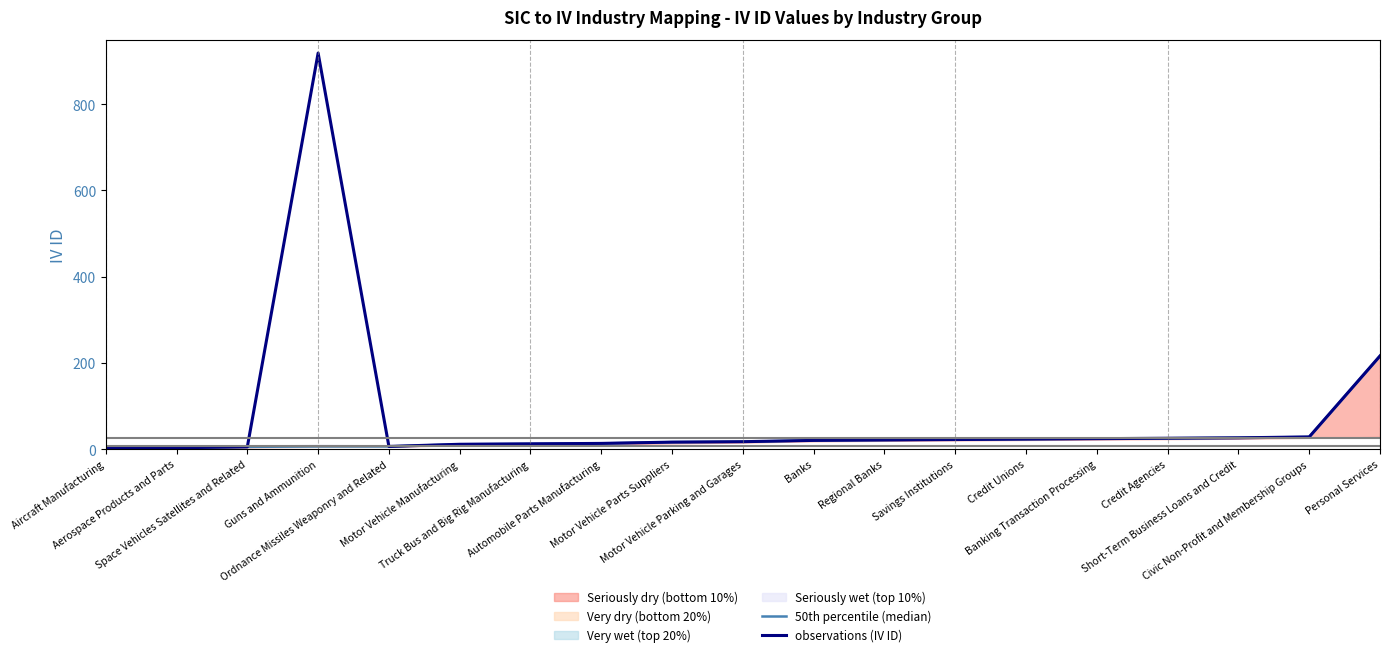

Reading left to right, transcribe all the data shown in this chart.

50th percentile (median): 2	3	5	6	6	11	12	13	16	17	20	21	22	23	24	25	26	28	216
observations (IV ID): 2	3	5	919	6	11	12	13	16	17	20	21	22	23	24	25	26	28	216